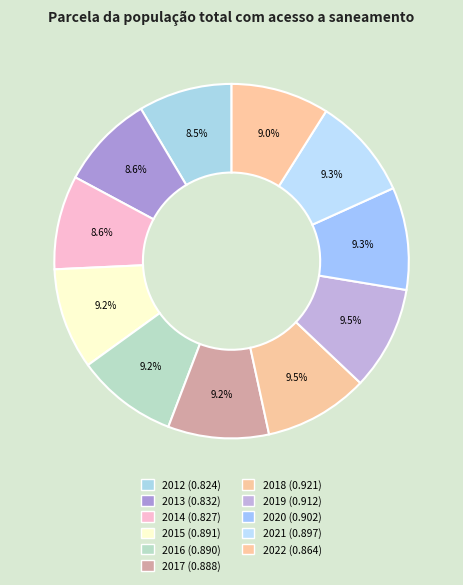

The 2022 slice represents 9% of the pie. True or false?

True